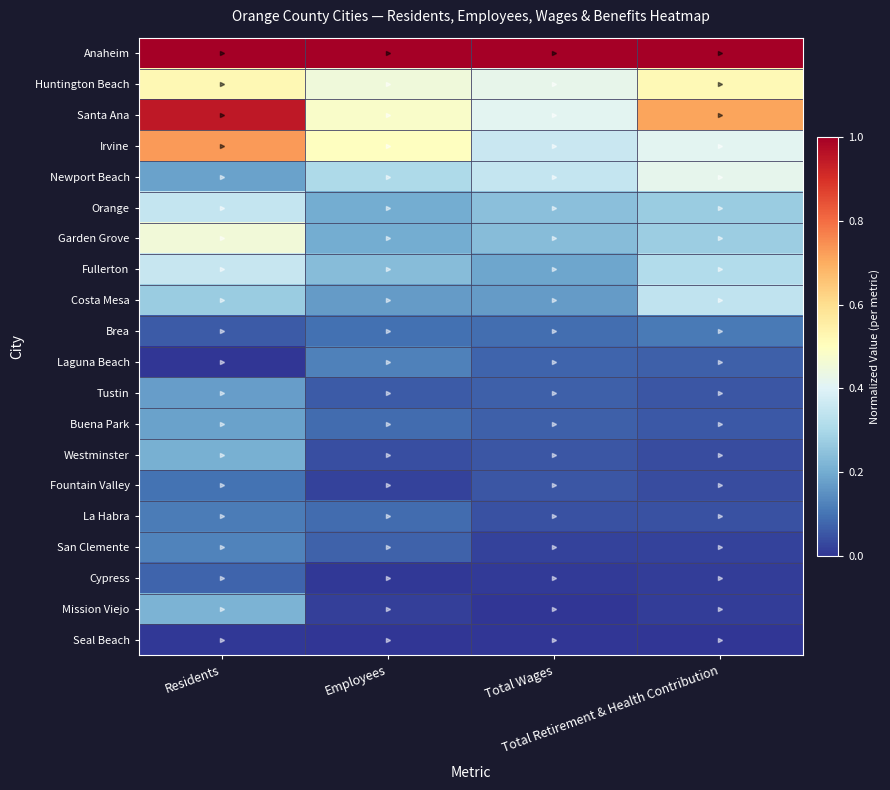

Which has a higher value, Total Retirement & Health Contribution or Total Wages?

Total Retirement & Health Contribution